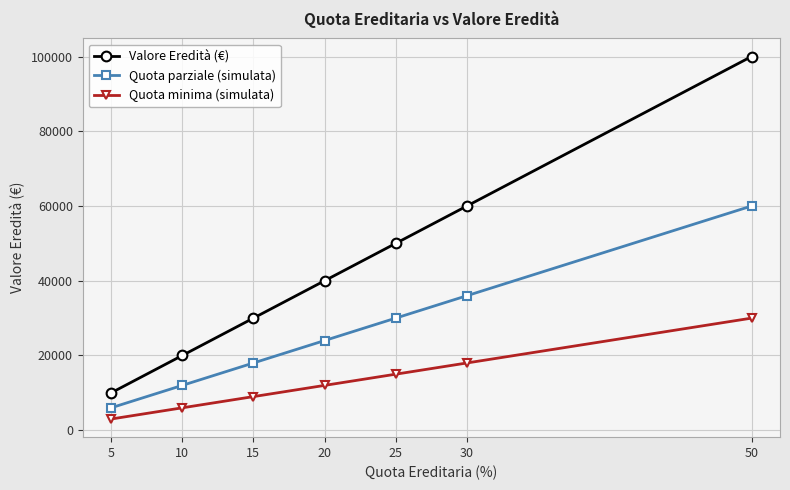

True or false: Quota parziale (simulata) has more than 2 points higher than both neighbors.

False